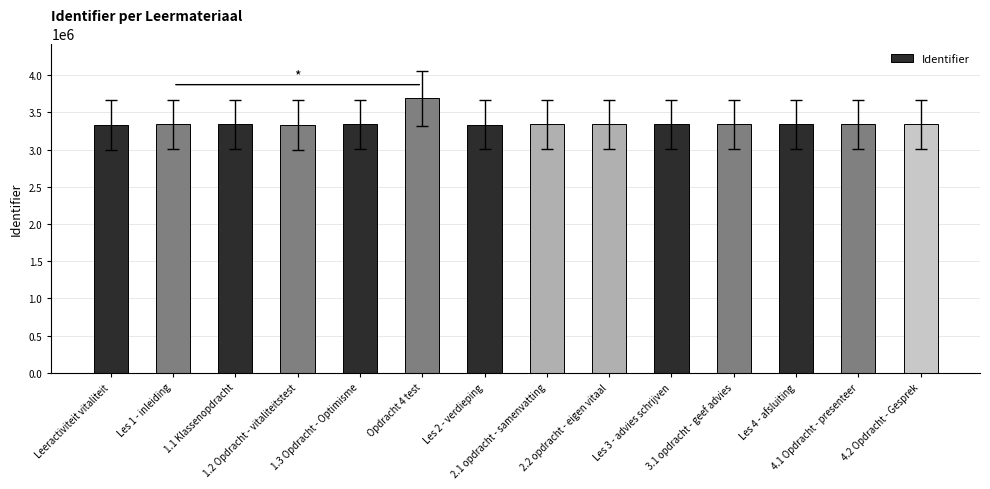

What is the value of the 12th bar from the left?

3338179